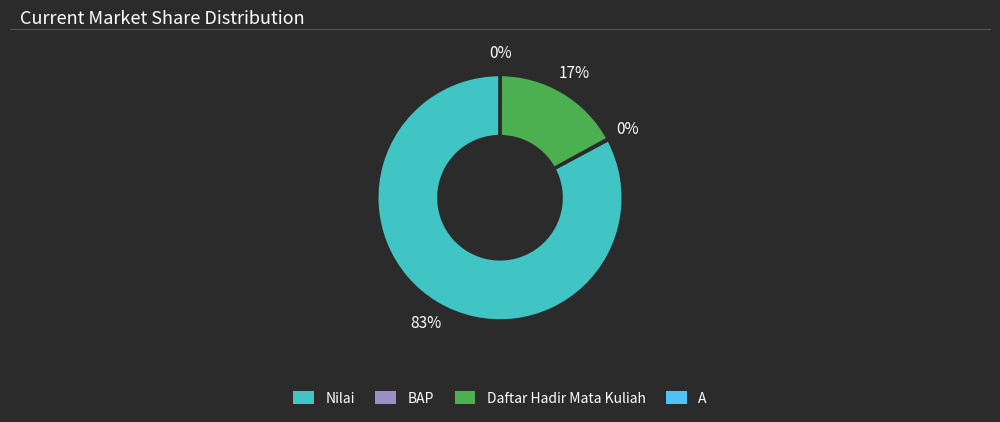

Is it true that Daftar Hadir Mata Kuliah is 24% of the pie?

False